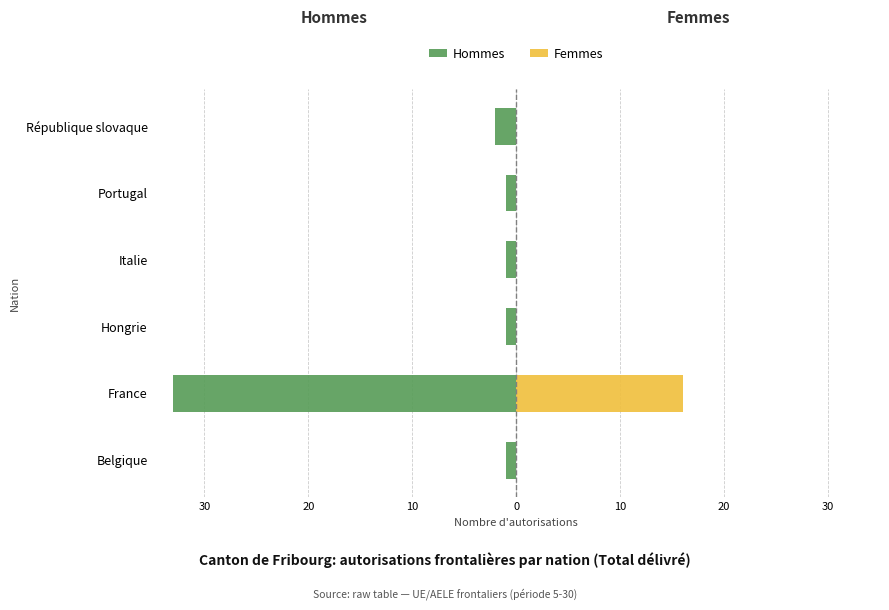

At how many categories does at least one series exceed 7?

1